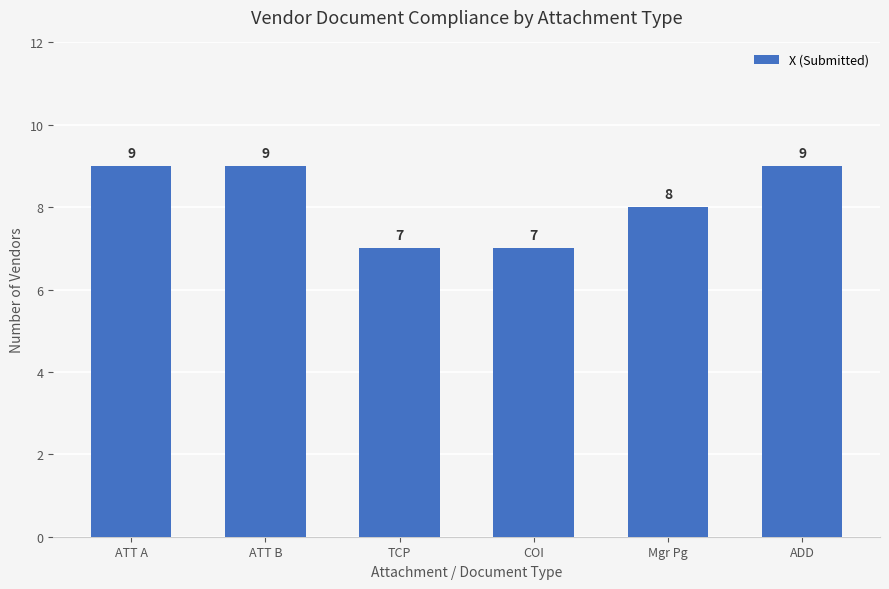

How many series are shown in this chart?

1